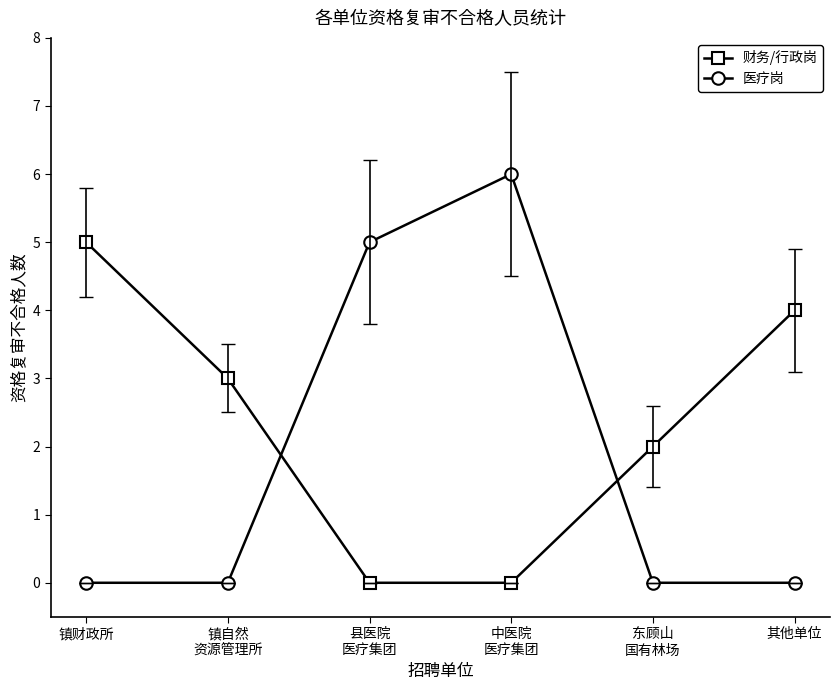

After their last crossing, which series has the higher values: 财务/行政岗 or 医疗岗?

财务/行政岗